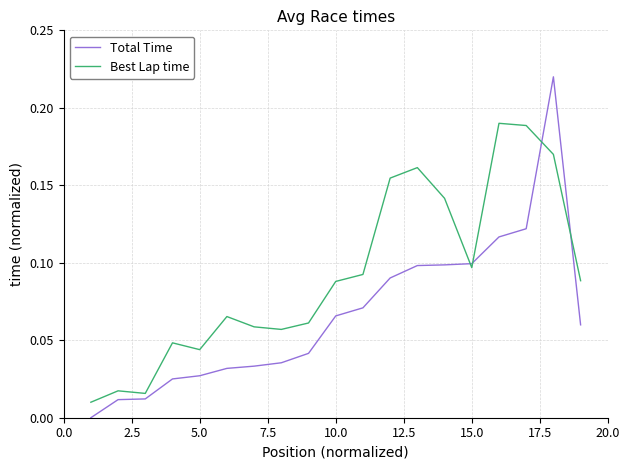

What are all the series names shown in the legend?

Total Time, Best Lap time